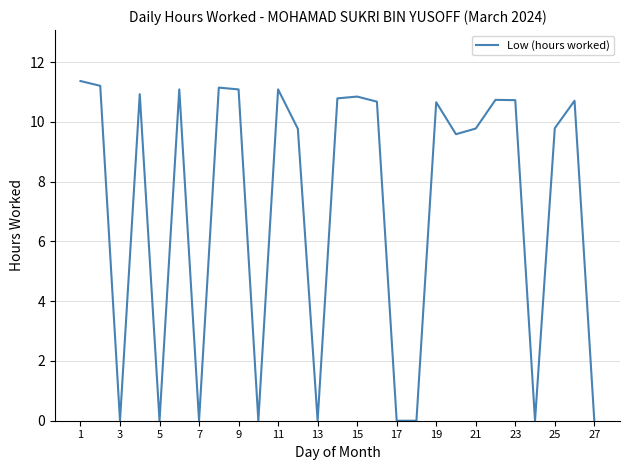

What is the maximum value shown in the chart?

11.4